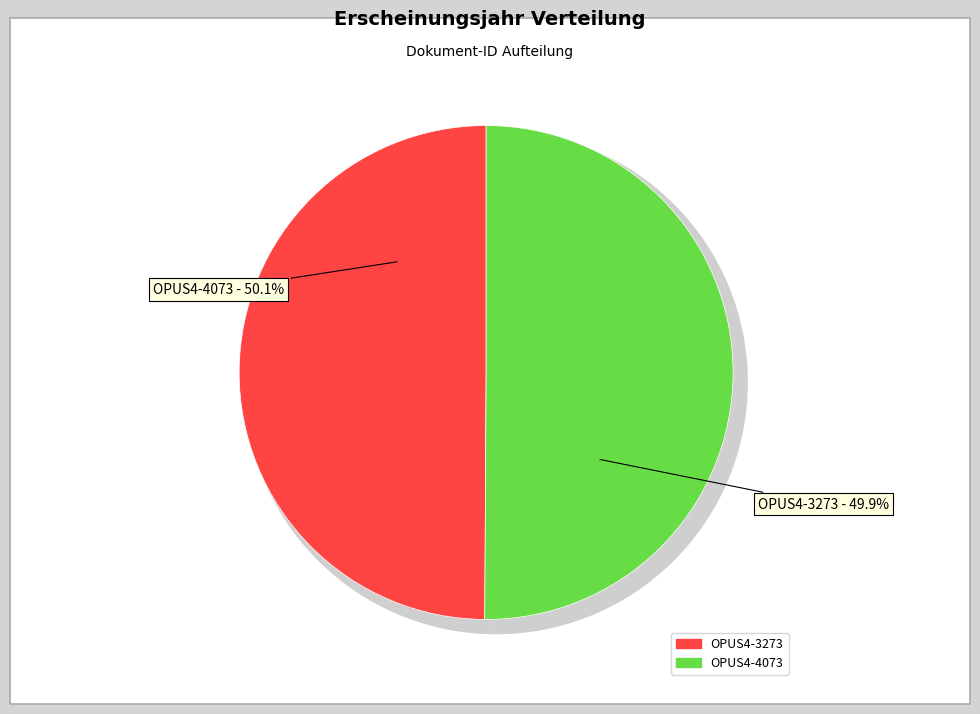

Which slice is the largest?

OPUS4-4073